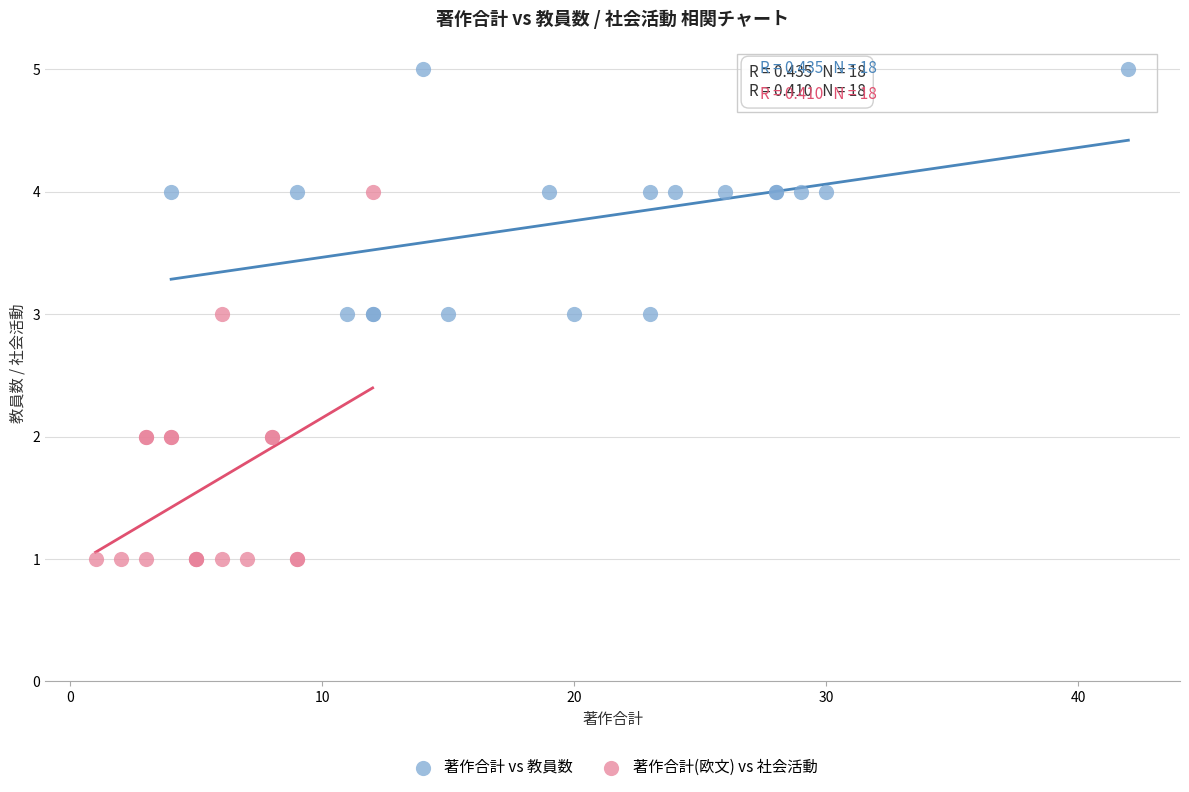

Which series contains the lowest Y value?

著作合計(欧文) vs 社会活動